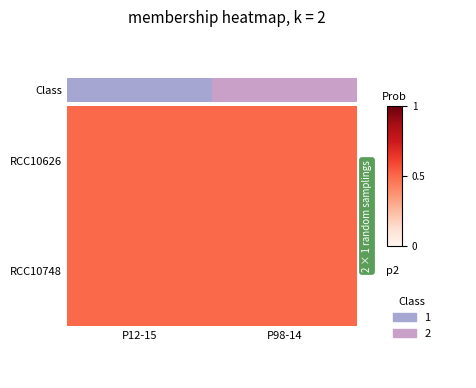

What is the maximum value for RCC10748?

0.5